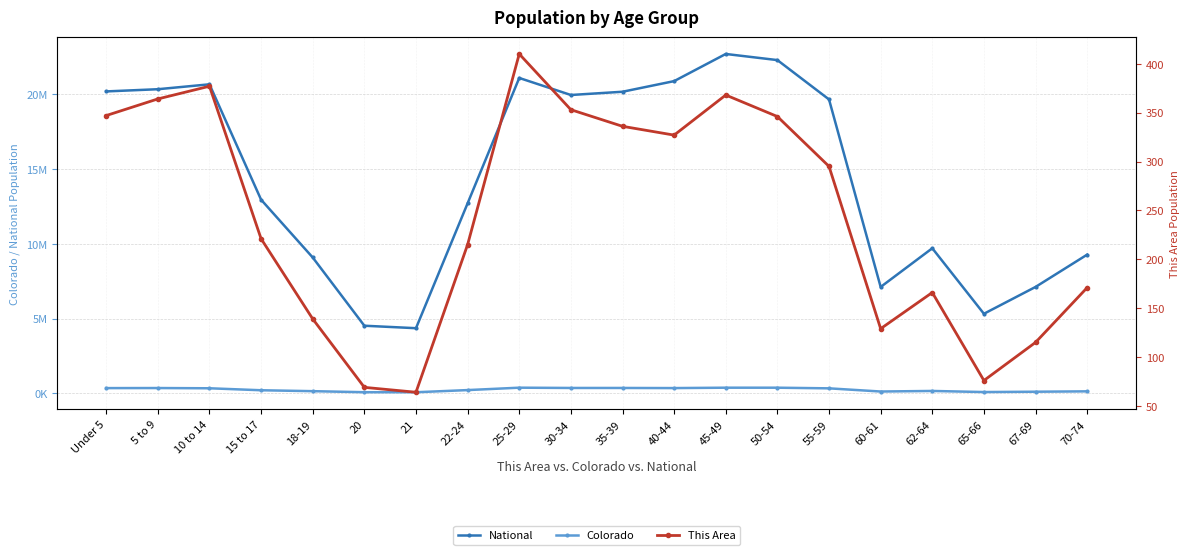

True or false: This Area has more than 0 interior local peaks.

True